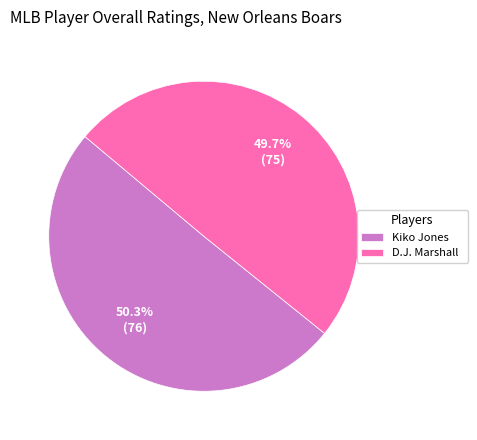

Which has a higher value, Kiko Jones or D.J. Marshall?

Kiko Jones